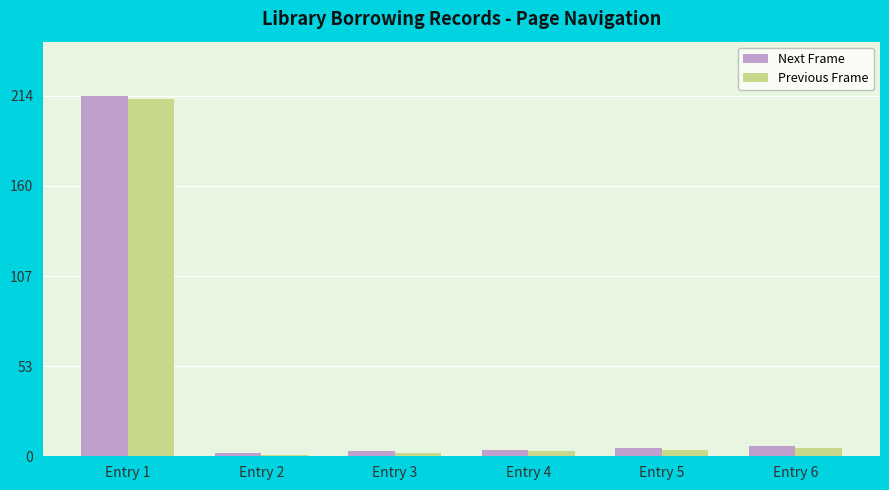

At which category is the sum across all series the highest?

Entry 1